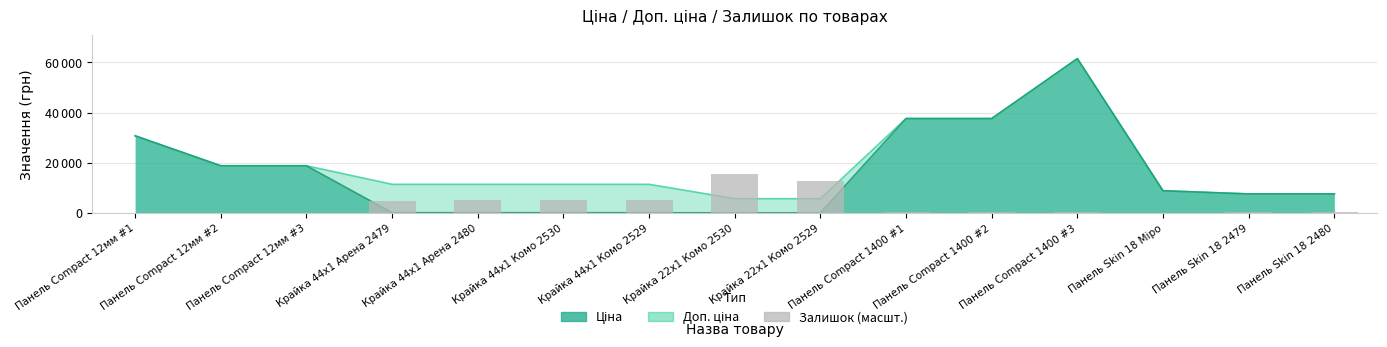

Is it true that the value at Панель Compact 1400 #1 is 236.3?

True